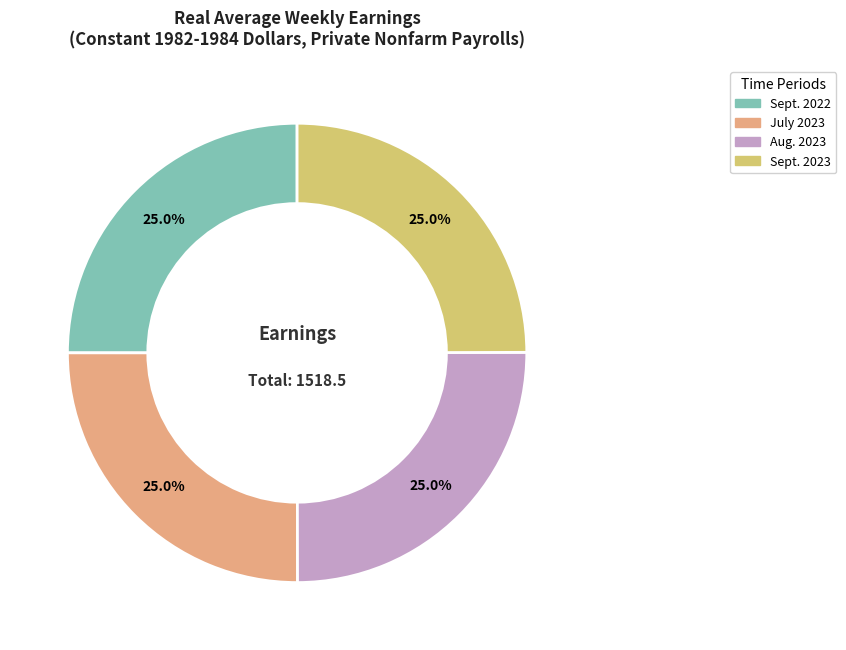

What is the ratio of the value at Sept. 2023 to the value at Sept. 2022?

1.0